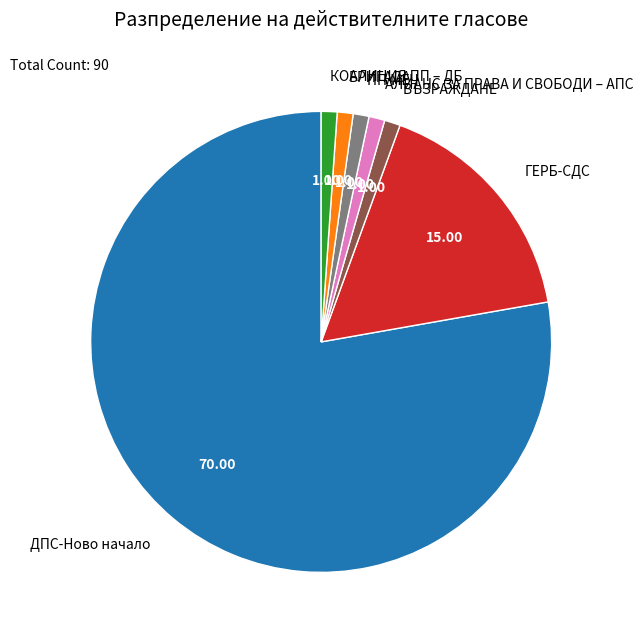

Count the number of slices in the pie.

7